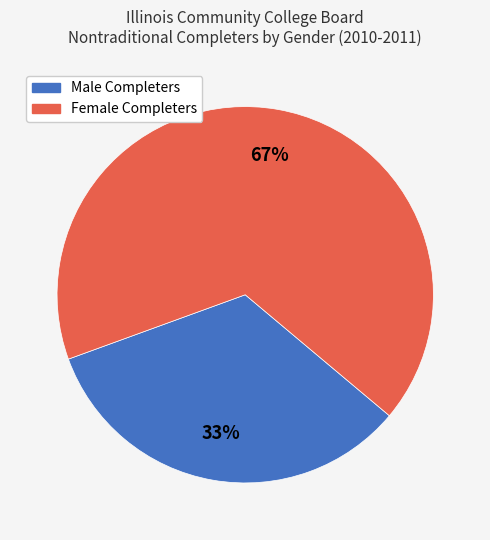

To the nearest percent, what is the average slice percentage?

50%